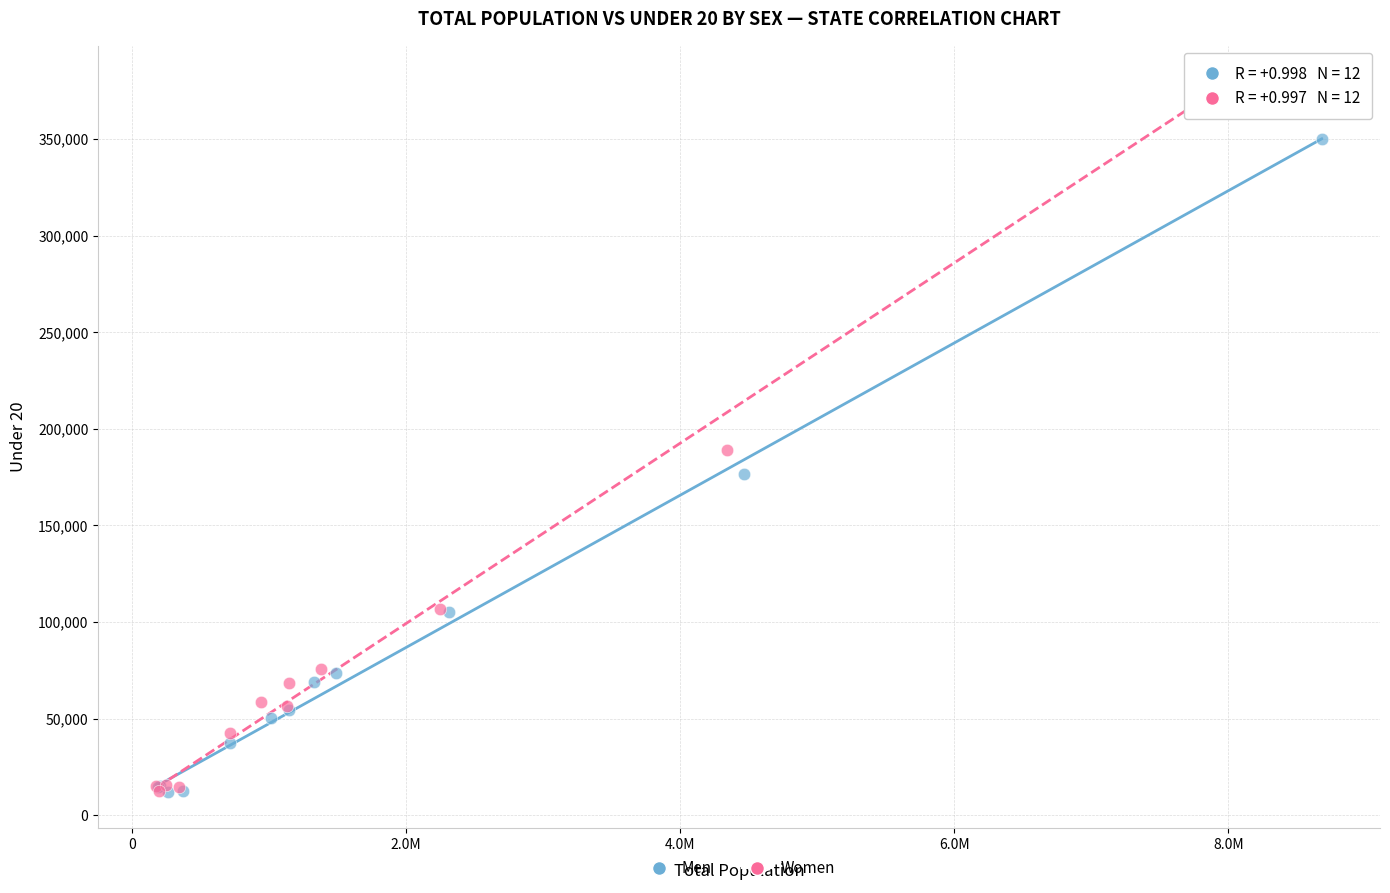

Which series contains the highest Y value?

Women